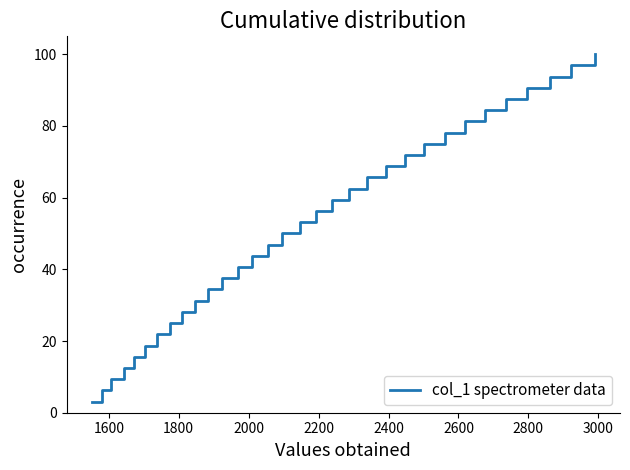

What is the smallest value displayed?

3.1